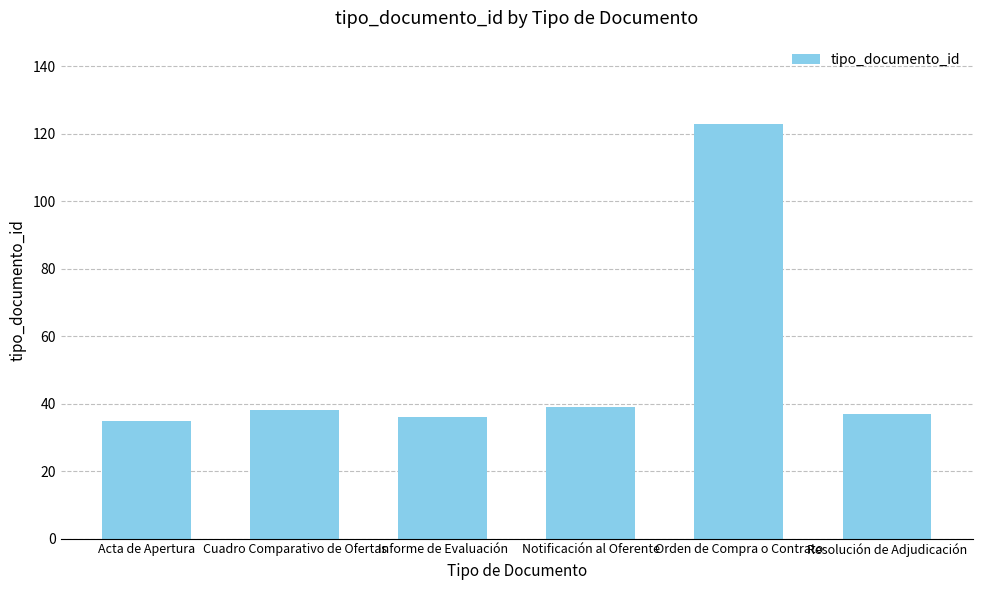

How many values are below 38?

3